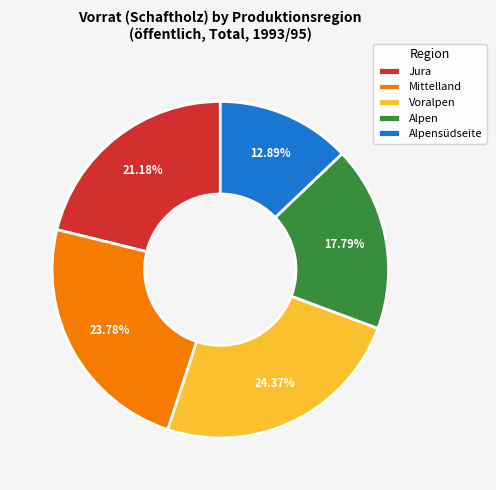

Combined, what portion of the pie is Voralpen and Jura?

45.5%